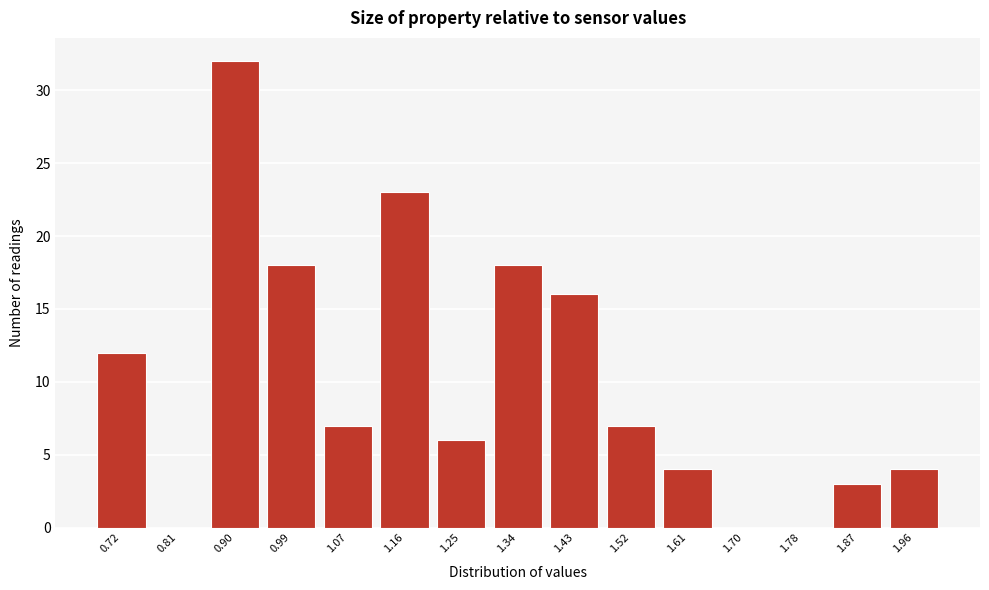

Reading right to left, transcribe all the data shown in this chart.

1.96=4	1.87=3	1.78=0	1.70=0	1.61=4	1.52=7	1.43=16	1.34=18	1.25=6	1.16=23	1.07=7	0.99=18	0.90=32	0.81=0	0.72=12